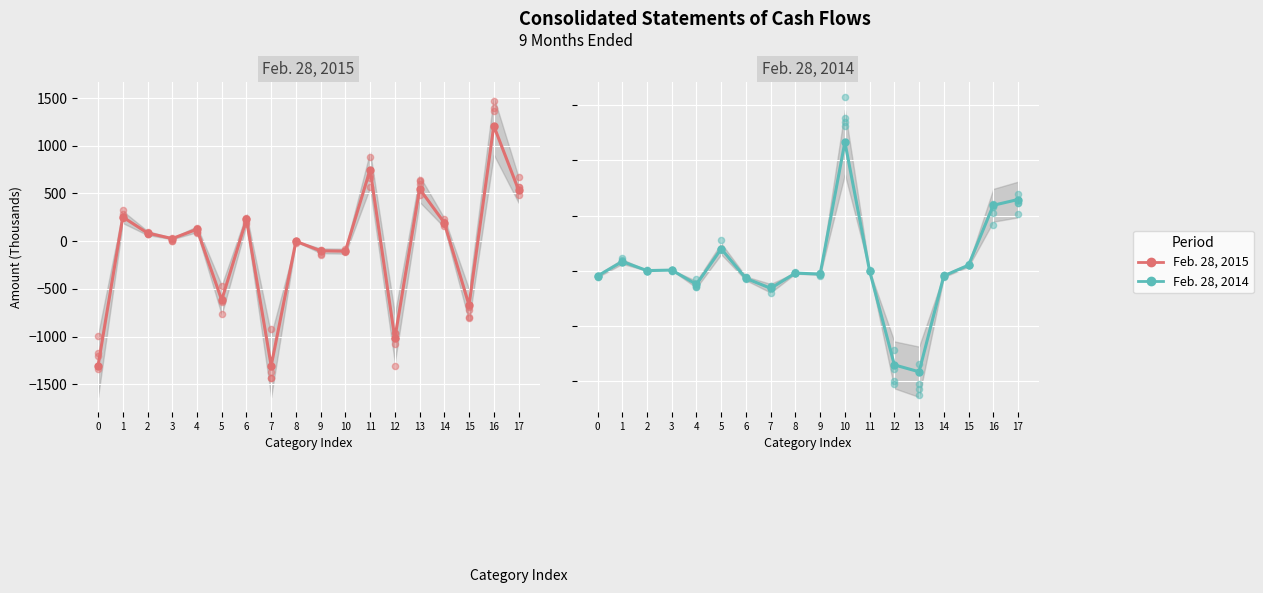

Is the value of Feb. 28, 2014 at 8 greater than the value of Feb. 28, 2015 at 15?

Yes